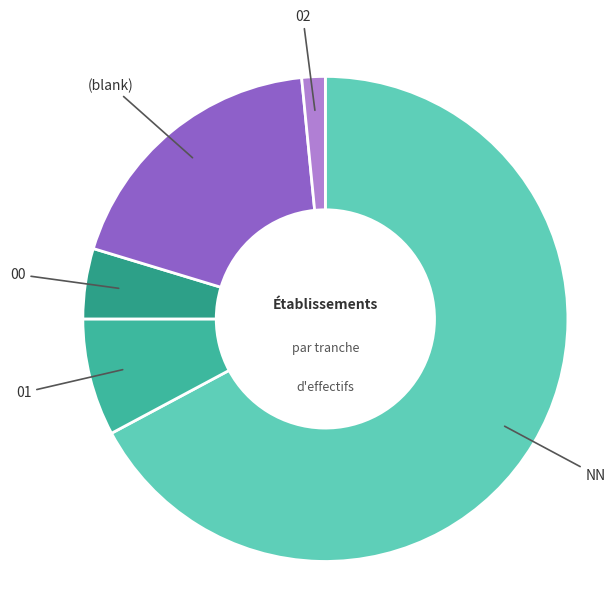

How many segments does this pie chart have?

5